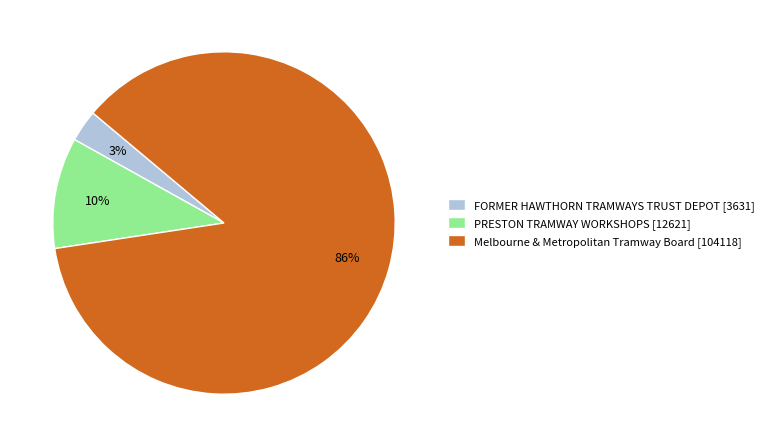

To the nearest percent, what is the average slice percentage?

33%